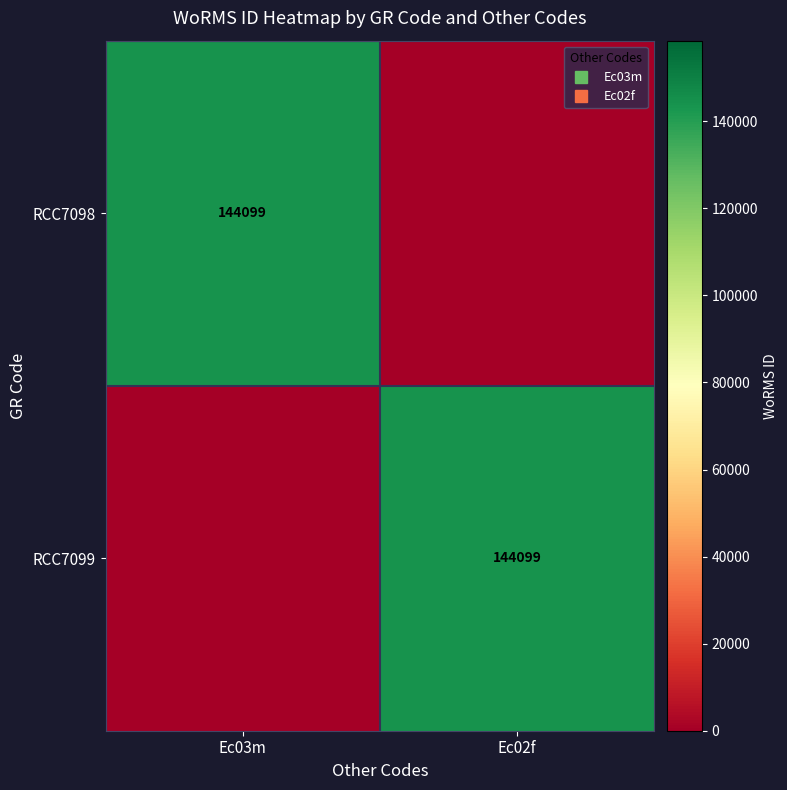

What is the difference between the maximum and minimum values in the RCC7099 series?

144099